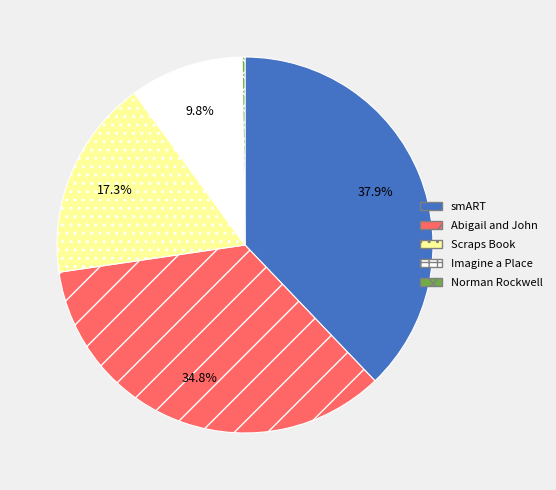

What is the ratio of the value at smART to the value at Abigail and John?

1.1